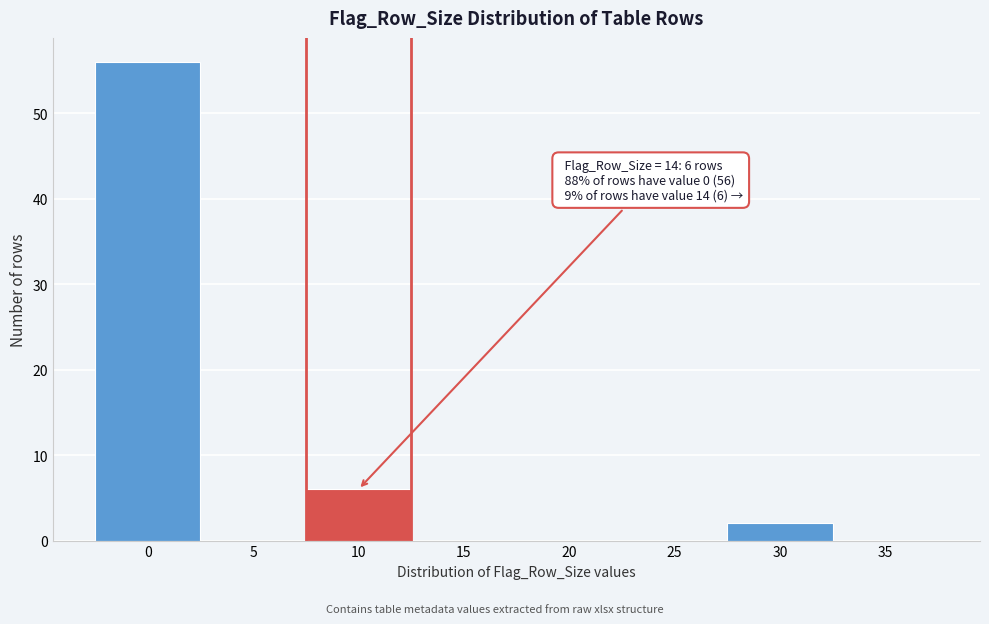

Reading left to right, transcribe all the data shown in this chart.

0=56	5=0	10=6	15=0	20=0	25=0	30=2	35=0